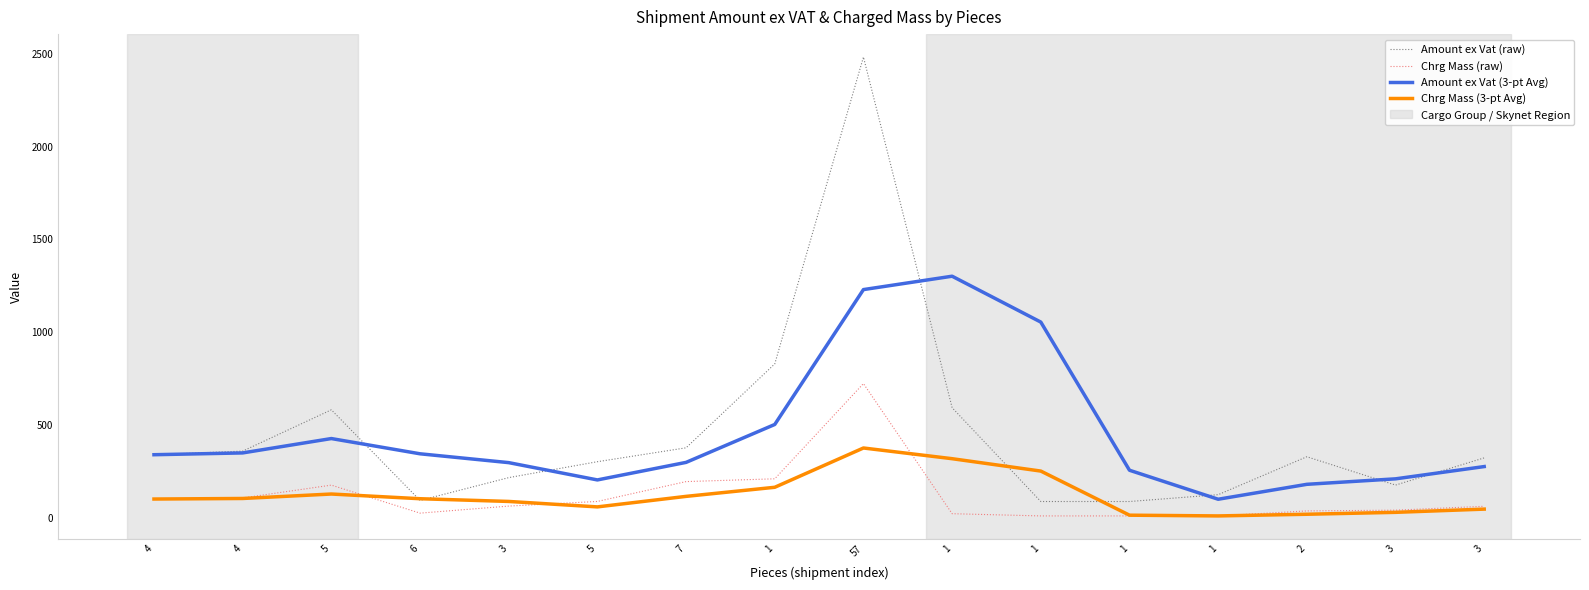

Which label corresponds to the largest value in the chart?

57